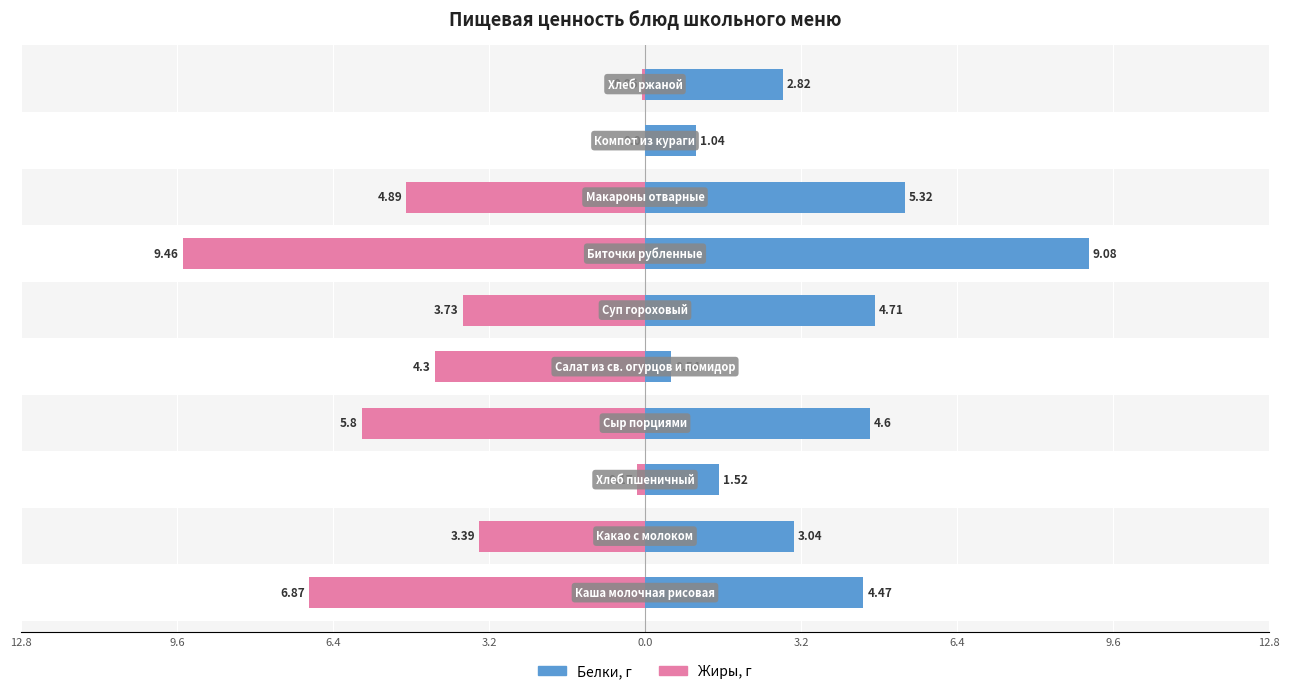

What are all the series names shown in the legend?

Белки, Жиры